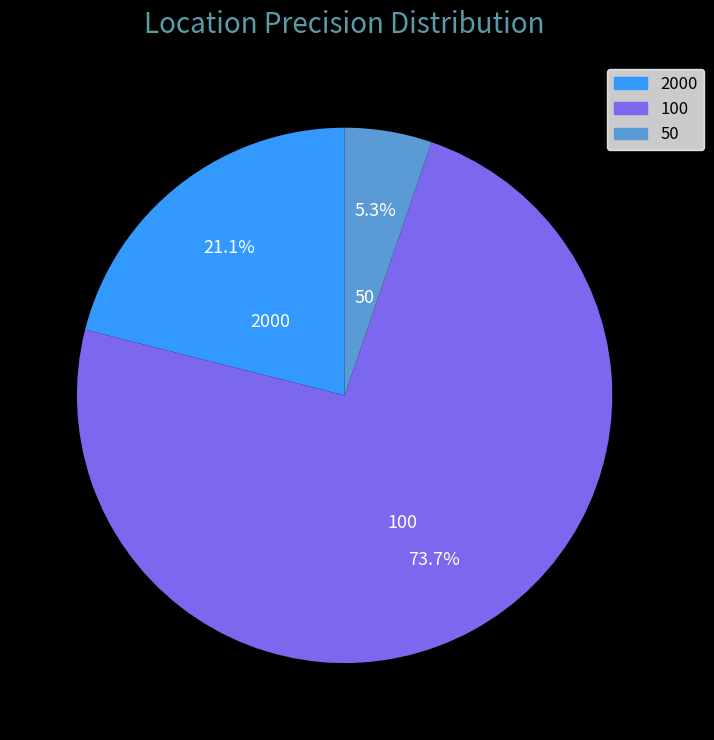

What is the largest slice in the pie chart?

100